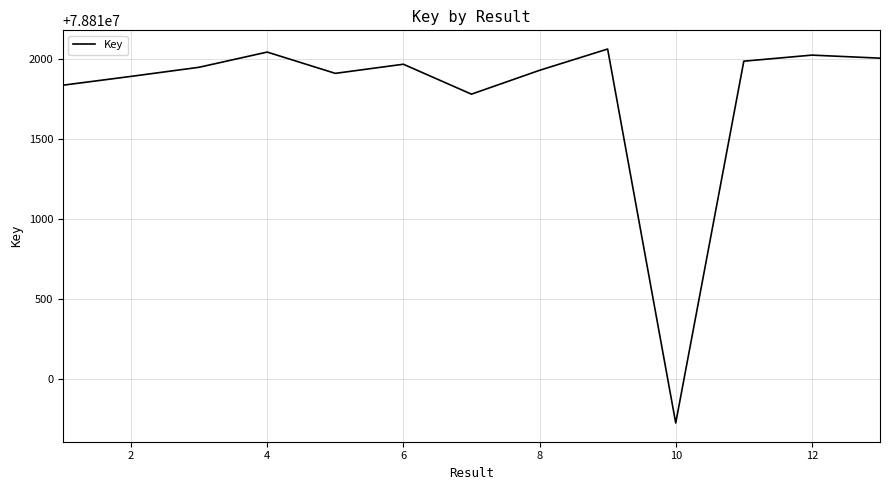

What is the maximum value shown in the chart?

78812063